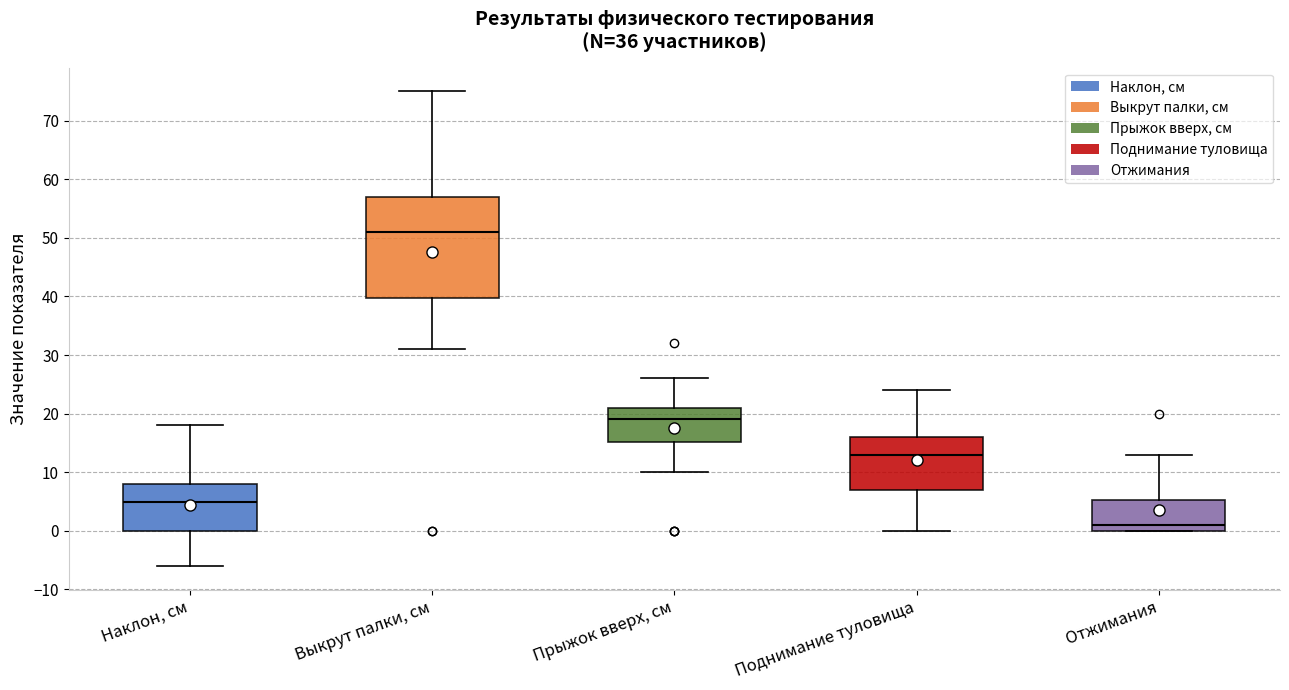

Reading left to right, transcribe this box plot: for each box, give where its median line is, the range the box spans, and where its two whiskers end, as read against the y-axis. The values are not printed on the chart, so give them approximately, as read against the axis.

Наклон, см: median 5, box 0 to 8, whiskers -6 to 18
Выкрут палки, см: median 51, box 40 to 57, whiskers 31 to 75
Прыжок вверх, см: median 19, box 15 to 21, whiskers 10 to 26
Поднимание туловища: median 13, box 7 to 16, whiskers 0 to 24
Отжимания: median 1, box 0 to 5, whiskers 0 to 13